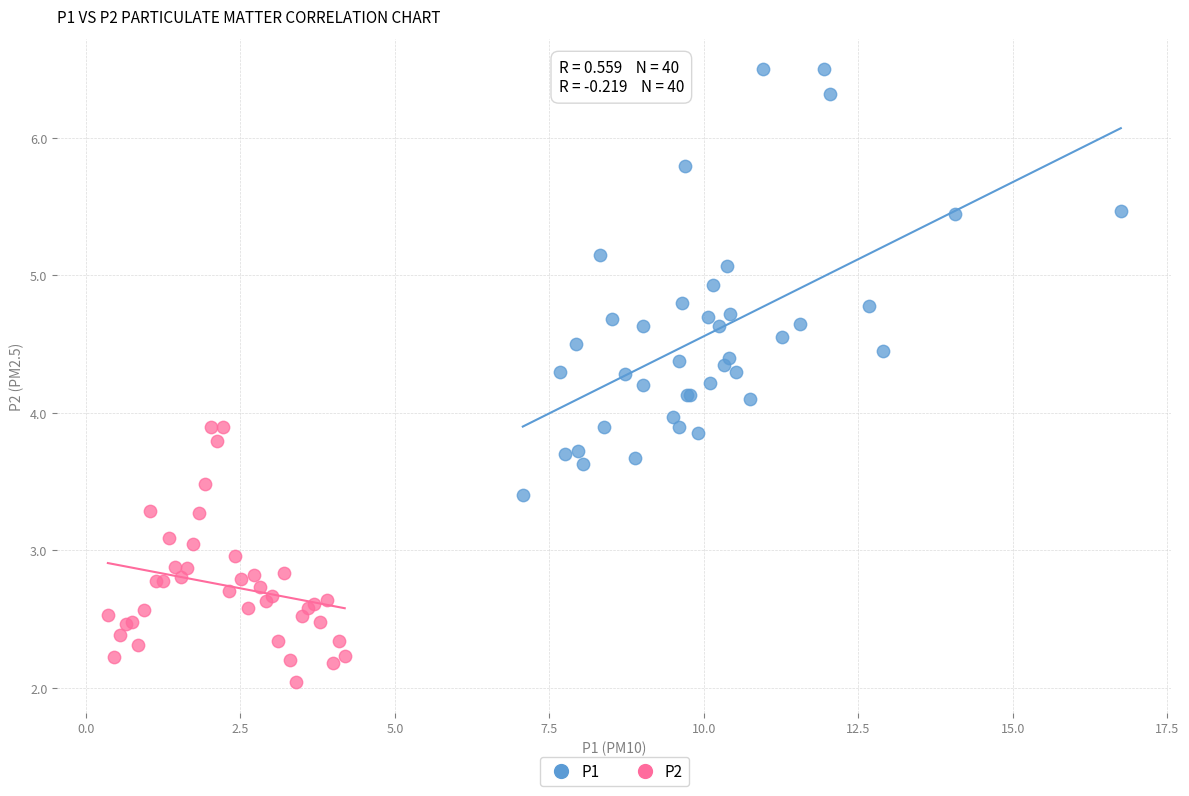

Which series has the widest spread of Y values?

P1